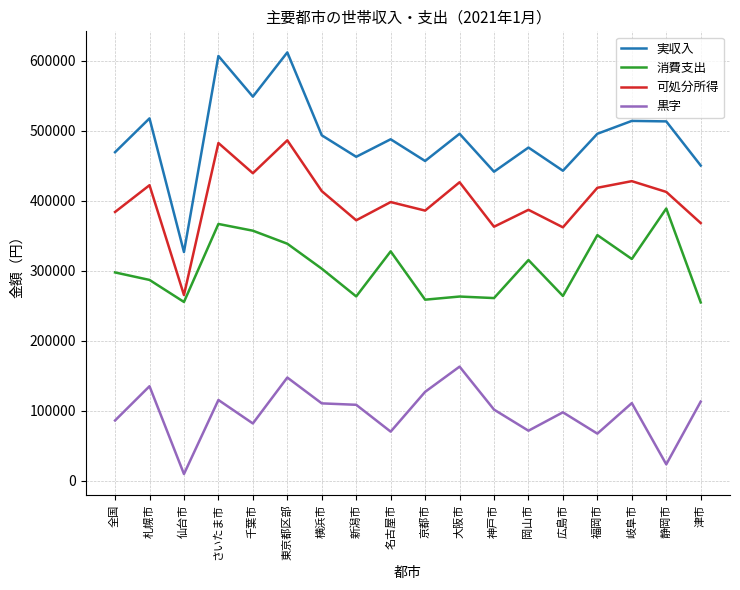

At which label does 消費支出 first exceed 302982?

さいたま市